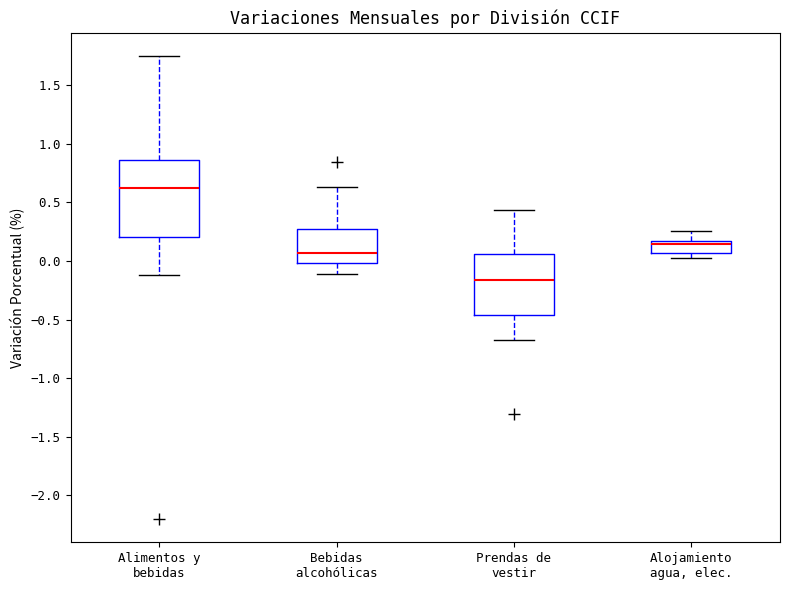

Reading left to right, transcribe this box plot: for each box, give where its median line is, the range the box spans, and where its two whiskers end, as read against the y-axis. The values are not printed on the chart, so give them approximately, as read against the axis.

Alimentos y bebidas: median 0.60, box 0.20 to 0.85, whiskers -0.10 to 1.75
Bebidas alcohólicas: median 0.05, box 0.00 to 0.25, whiskers -0.10 to 0.65
Prendas de vestir: median -0.15, box -0.45 to 0.05, whiskers -0.70 to 0.45
Alojamiento agua, elec.: median 0.15 (just below the box's upper edge), box 0.05 to 0.15, whiskers 0.05 (just below the box's lower edge) to 0.25